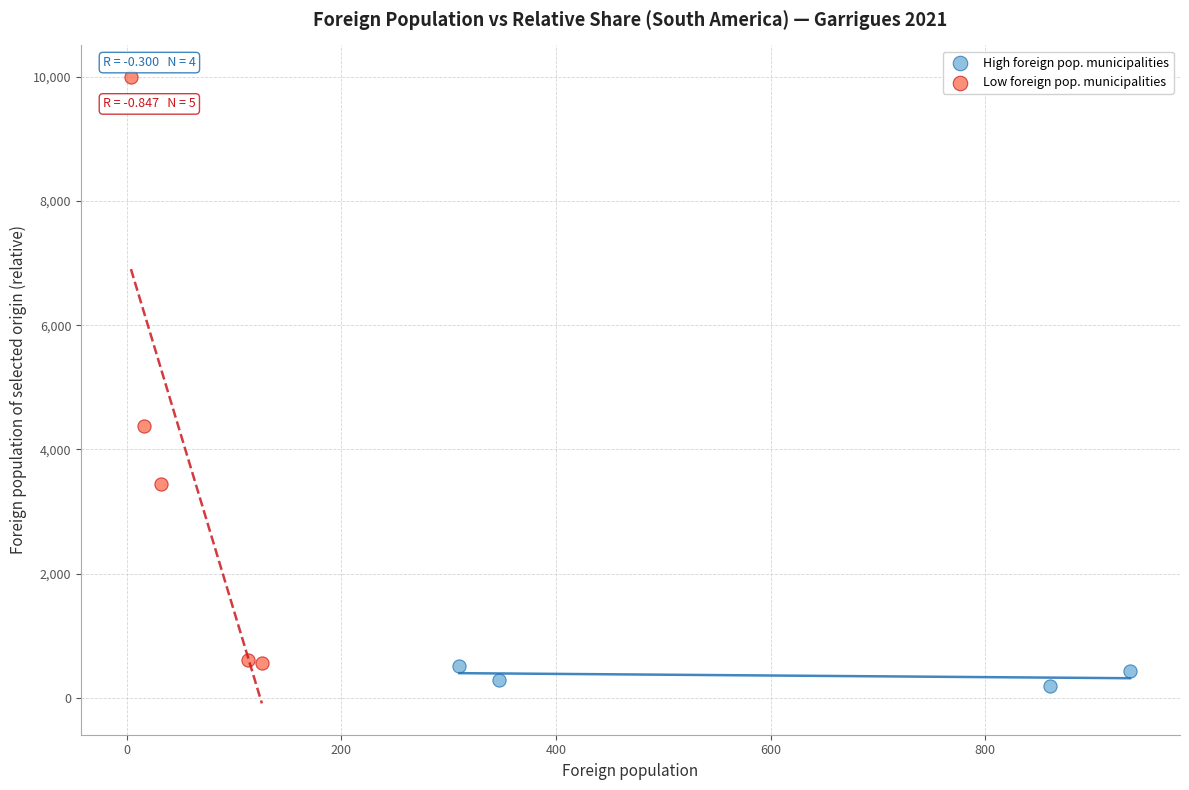

Which series has the largest Y range (max minus min)?

Low foreign pop. municipalities